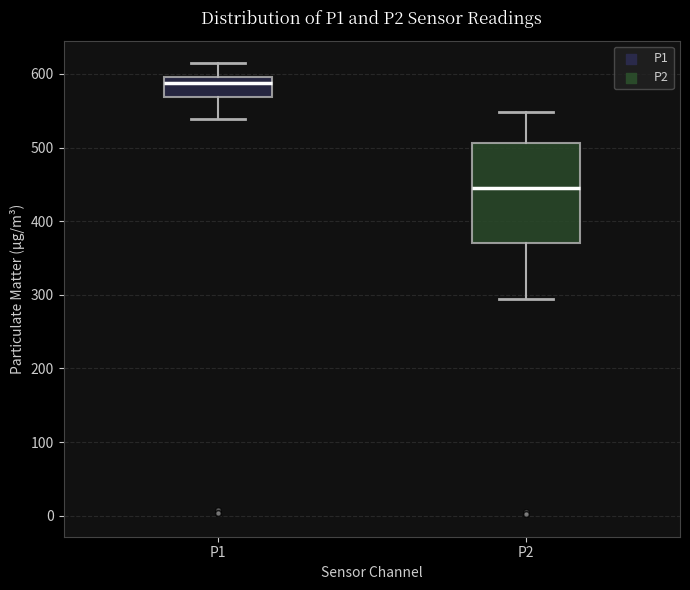

Comparing the boxes themselves (not the whiskers), which one is the tallest?

P2